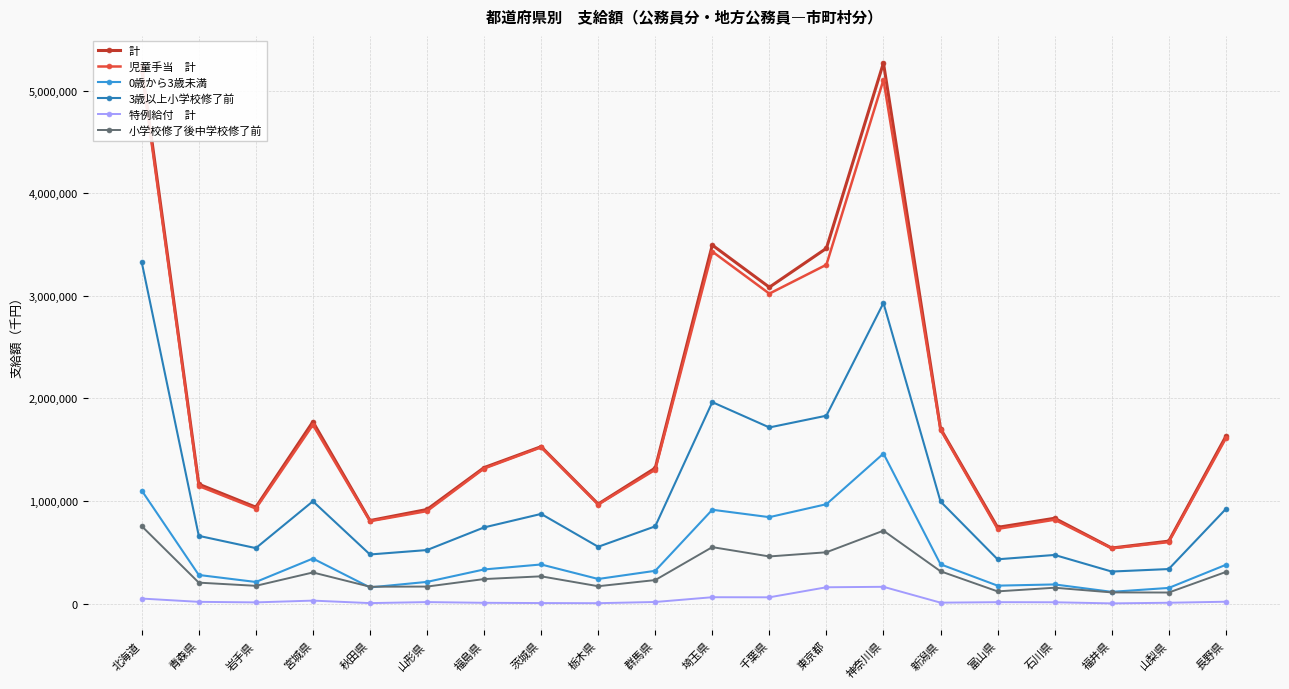

The 計 series shows 542310 at 福井県. True or false?

True